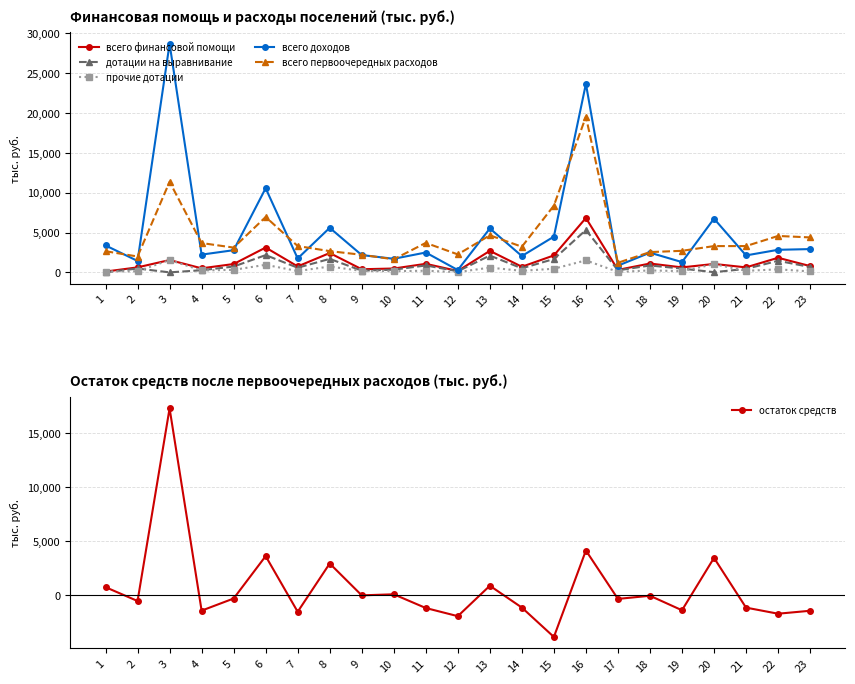

The остаток средств series shows 4131.0 at 16. True or false?

True